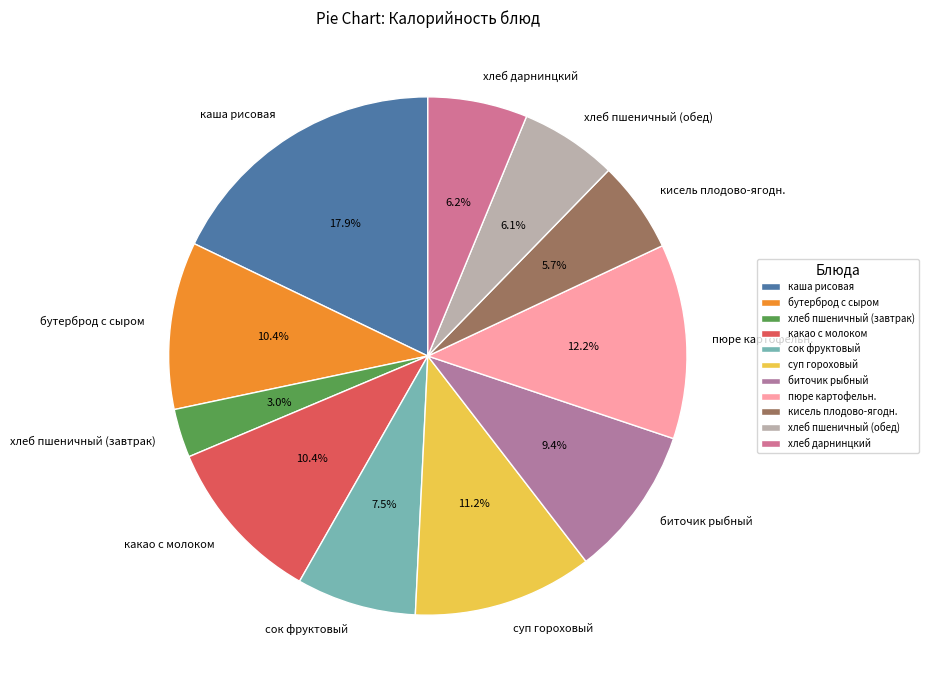

Does any single category account for the majority?

No